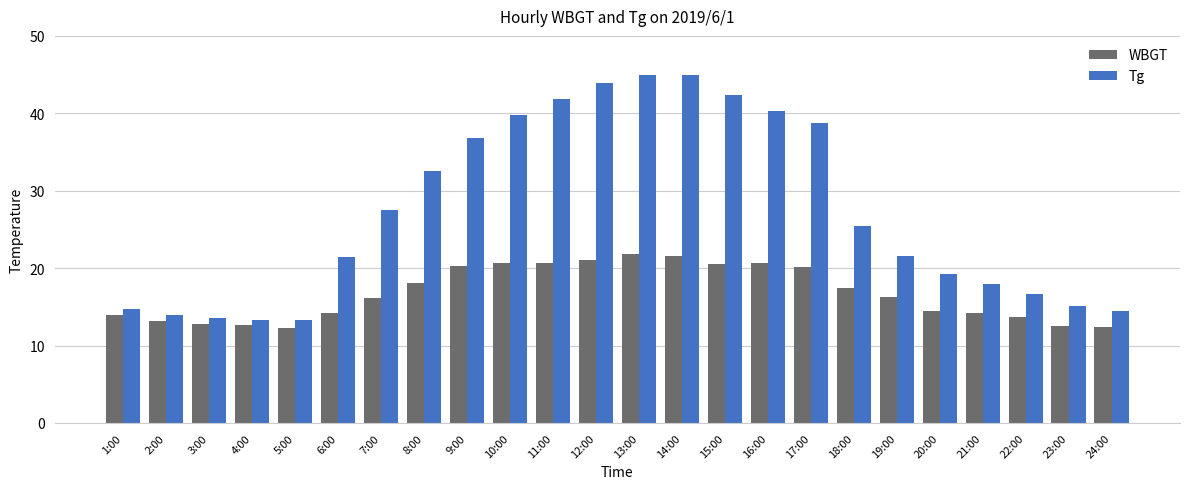

Between 9:00 and 21:00, which series saw the biggest shift?

Tg